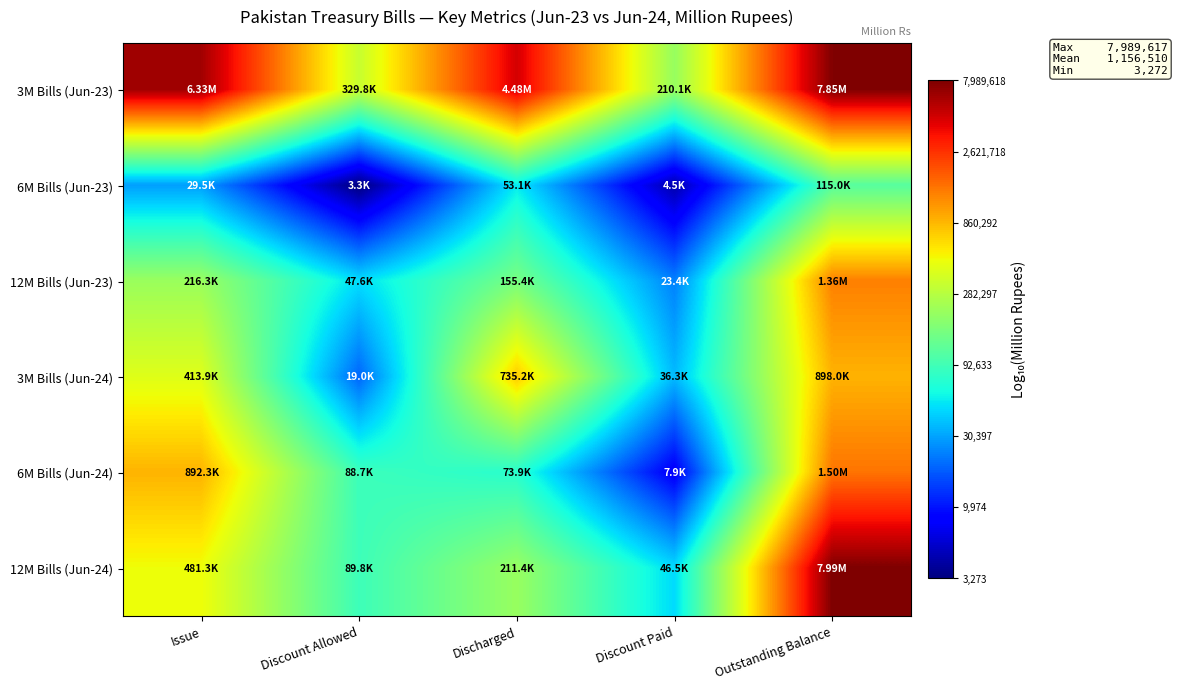

At how many categories does at least one series exceed 4?

5